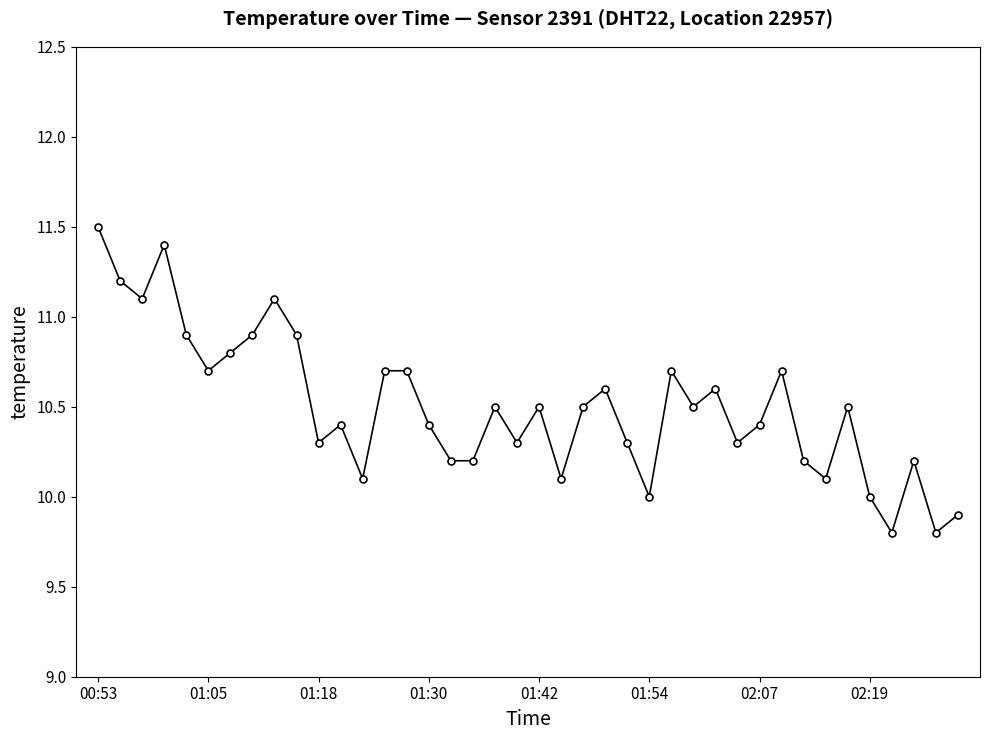

What is the value of the 23rd point from the left?

10.5